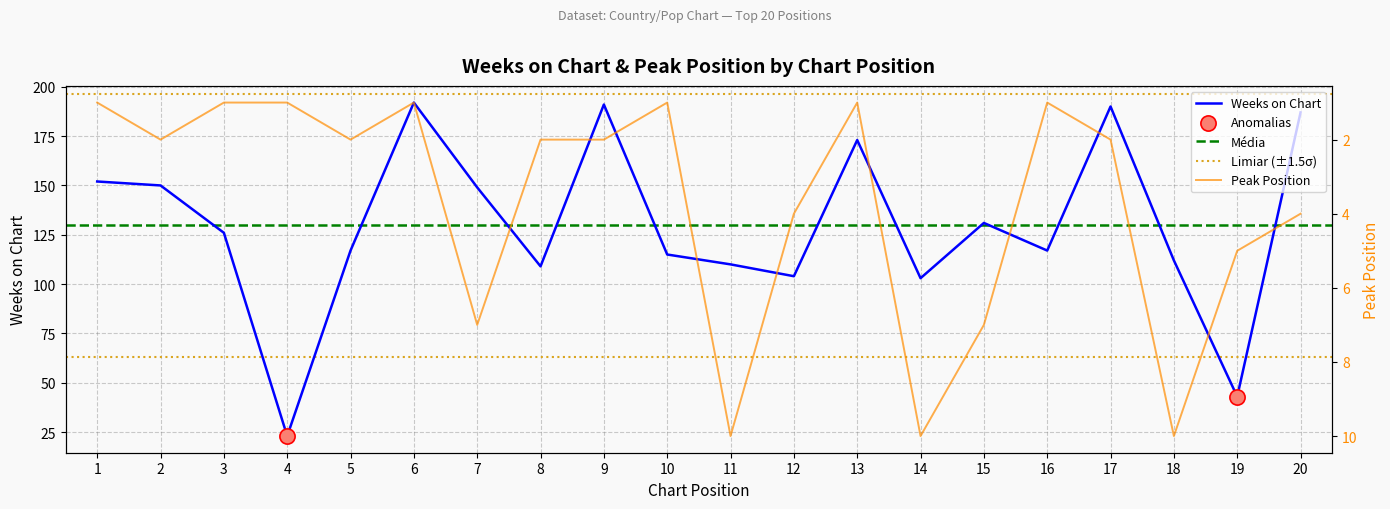

Which series contains the lowest Y value?

Peak Position